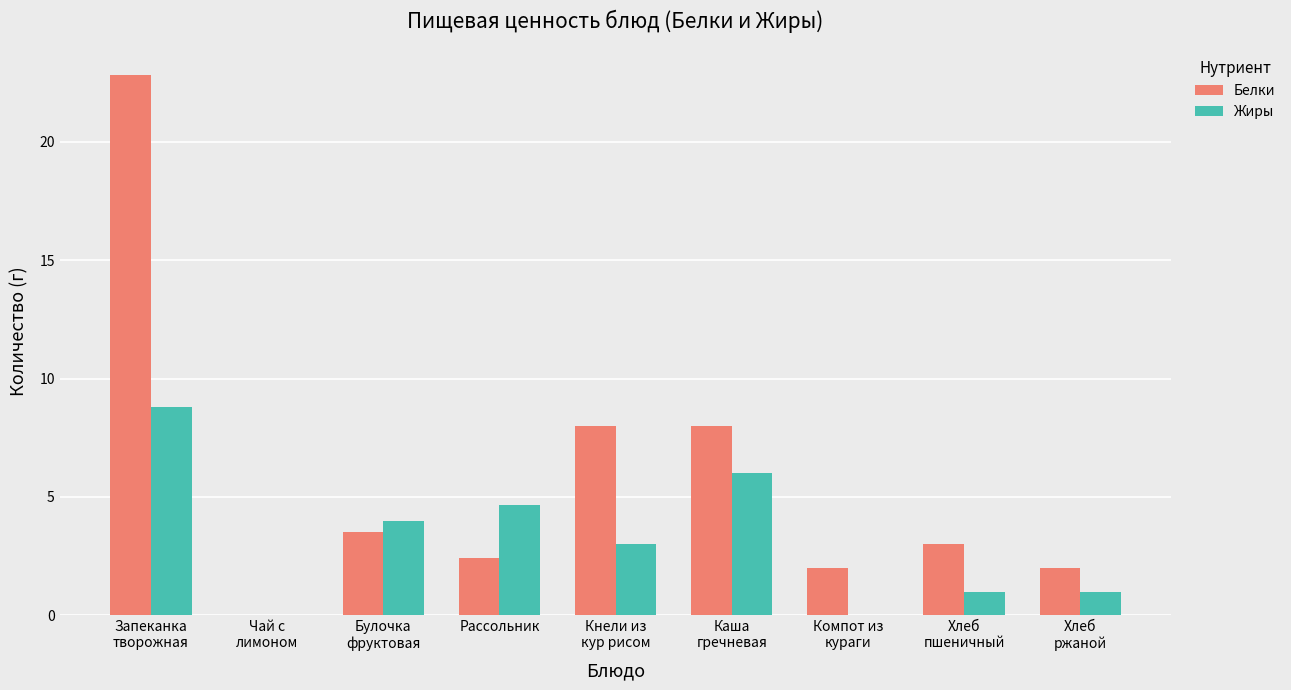

True or false: Жиры has a value of 4.4 at Кнели из
кур рисом.

False